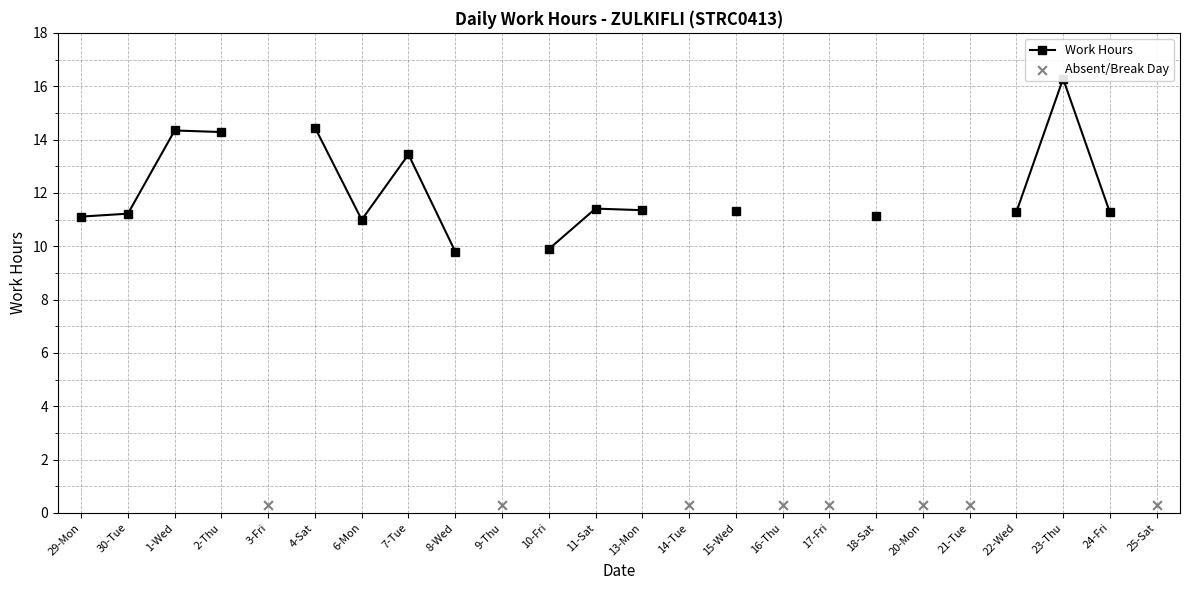

Approximately how many times larger is the value at 15-Wed compared to 7-Tue?

0.8